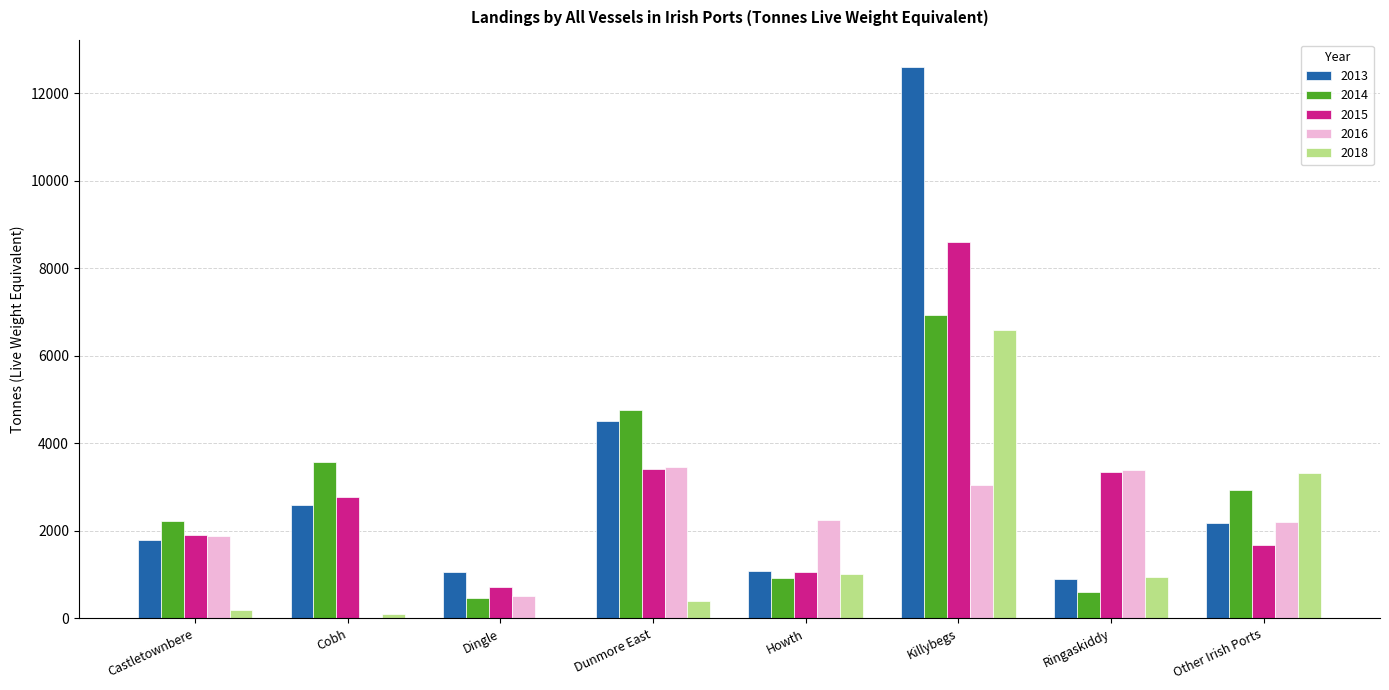

What is the greatest value displayed?

12592